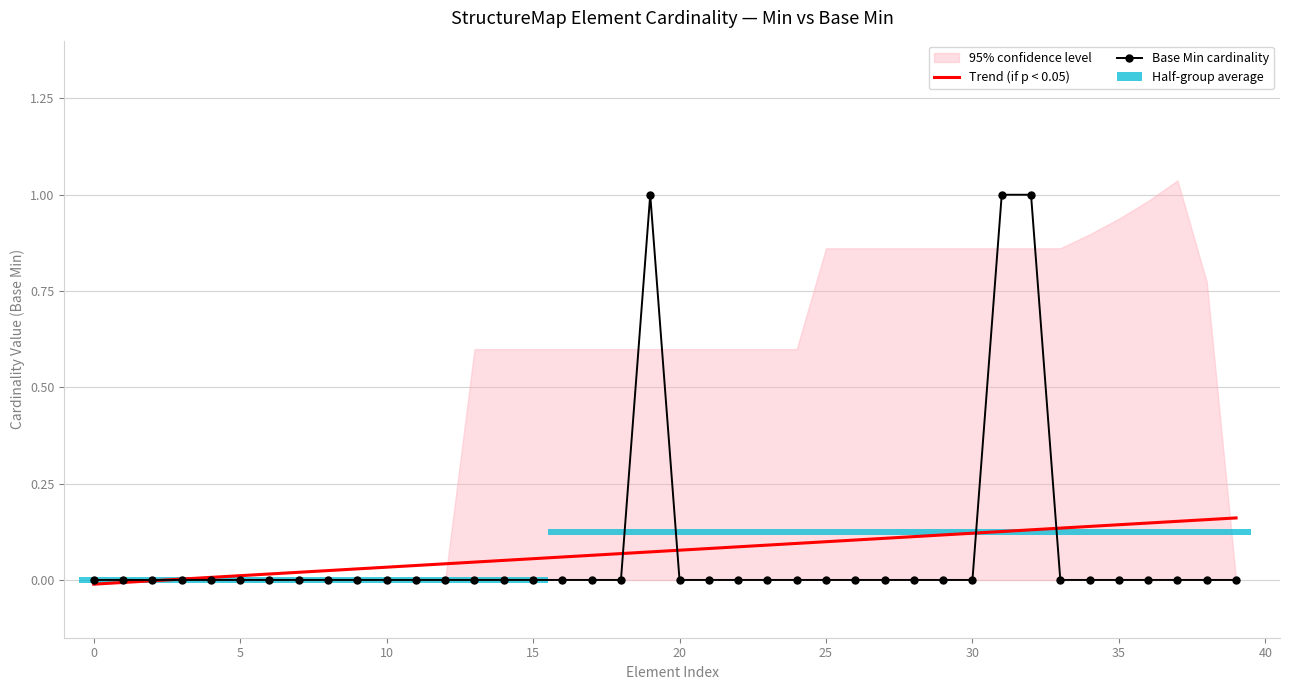

What is the average value of the Trend (if p < 0.05) series?

0.1